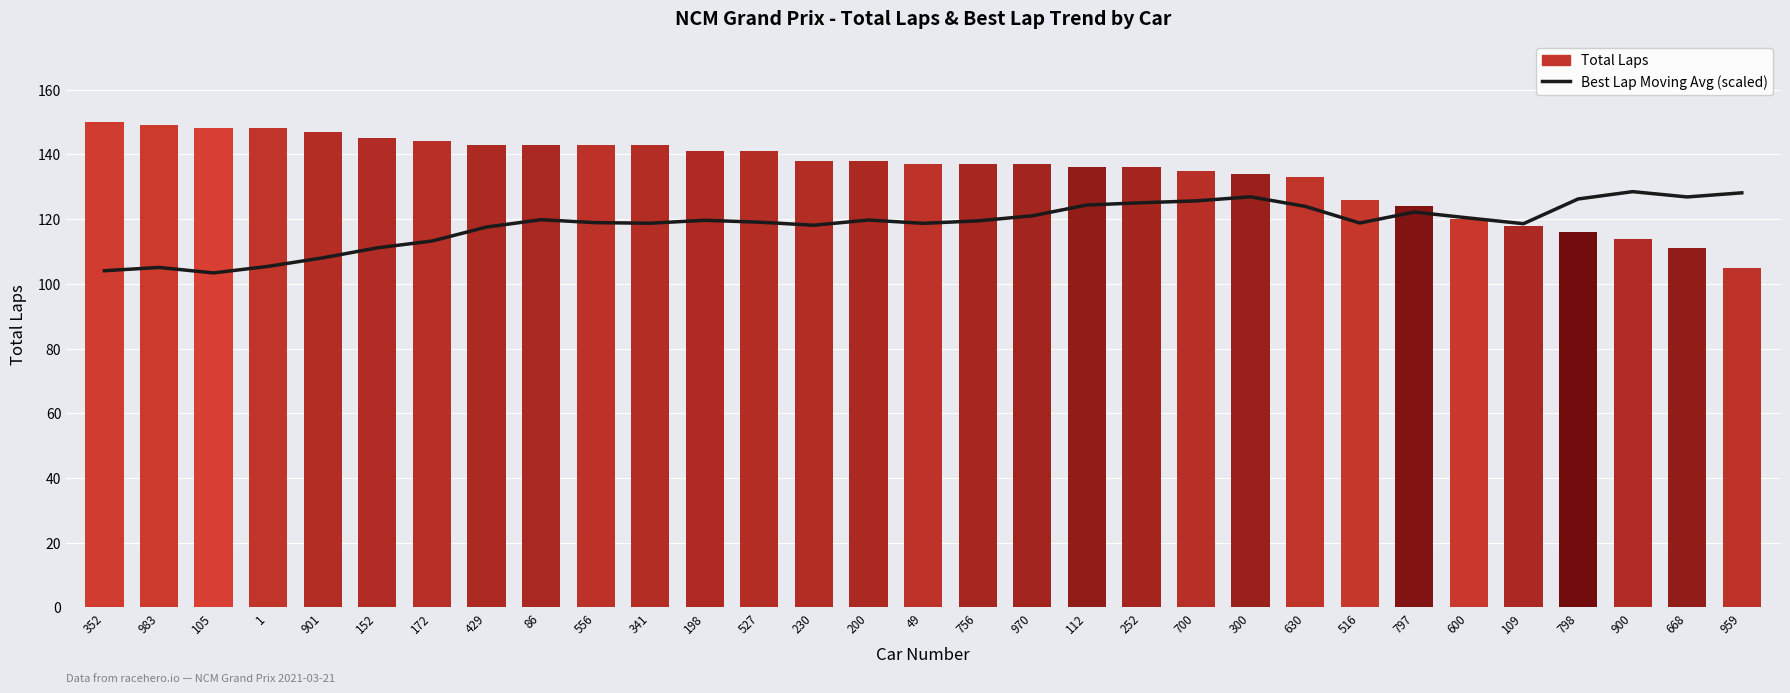

Is it true that Best Lap Moving Avg (scaled) equals 126.8 at 668?

True